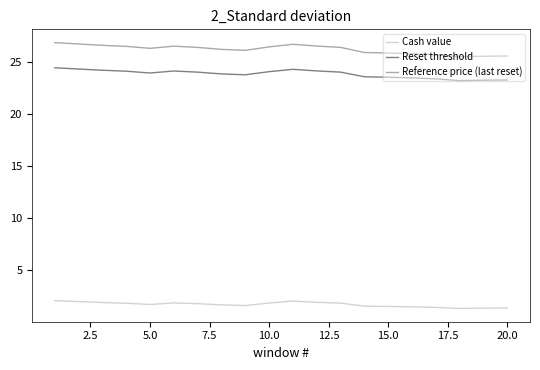

What is the difference between the maximum and minimum values in the Reset threshold series?

1.2